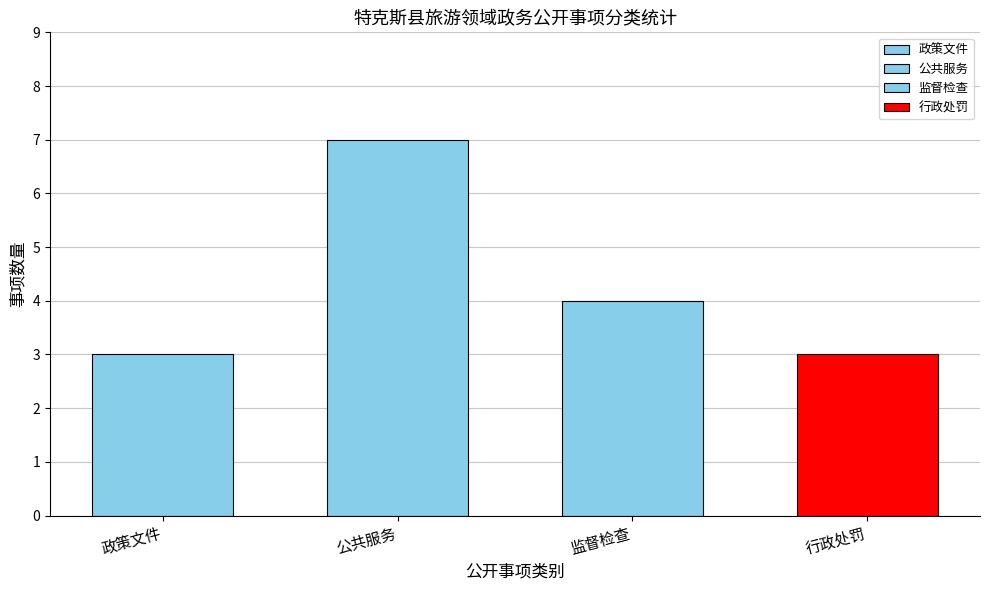

List the labels in order of value, smallest first.

政策文件, 行政处罚, 监督检查, 公共服务